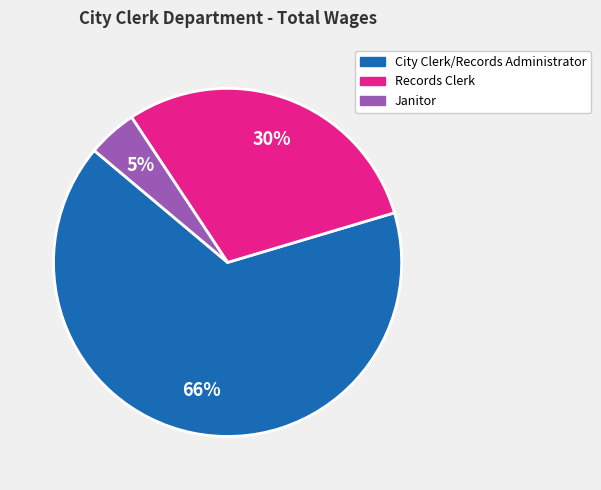

Rank the categories by value from highest to lowest.

City Clerk/Records Administrator, Records Clerk, Janitor